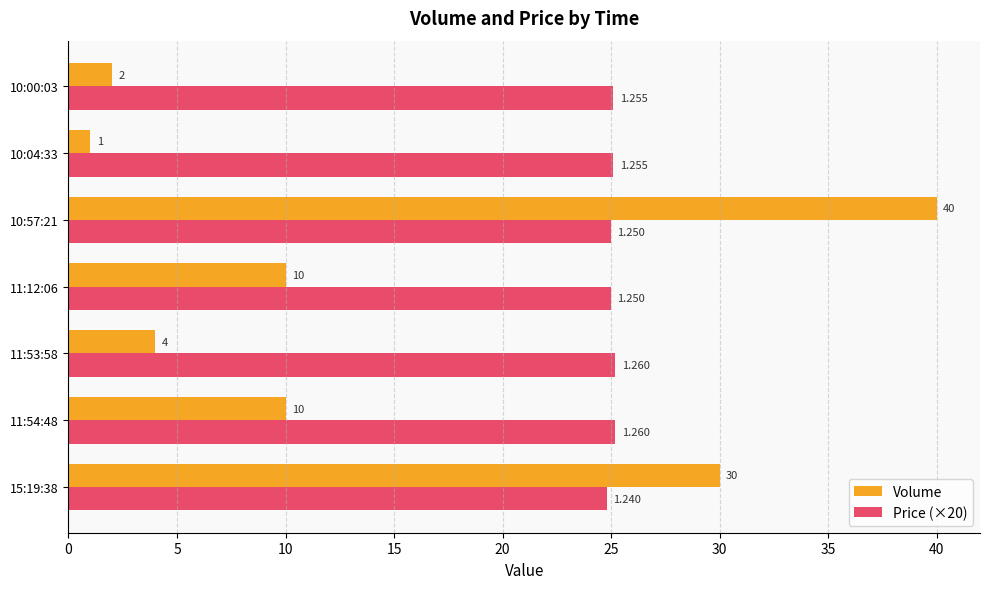

Which series has the widest spread of values?

Volume